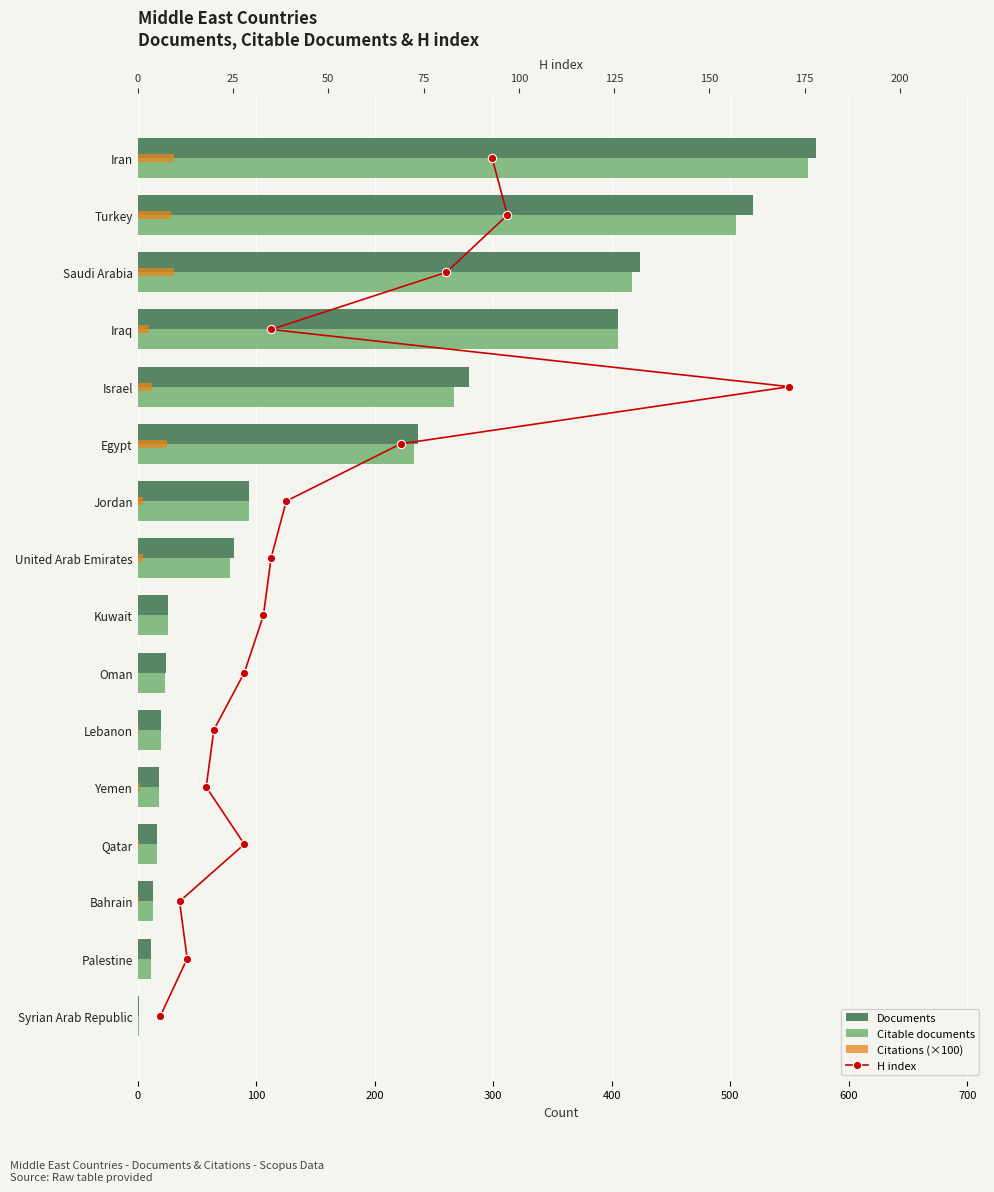

List the series in order of their peak value, lowest first.

H index, Citations (×100), Citable documents, Documents